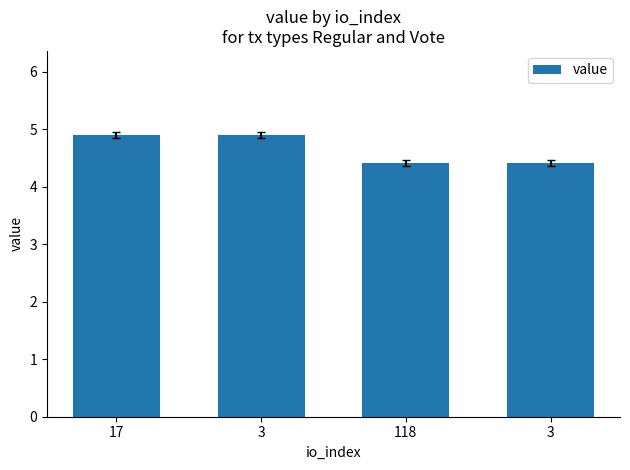

Reading right to left, list all the values displayed in this chart.

4.4	4.4	4.9	4.9